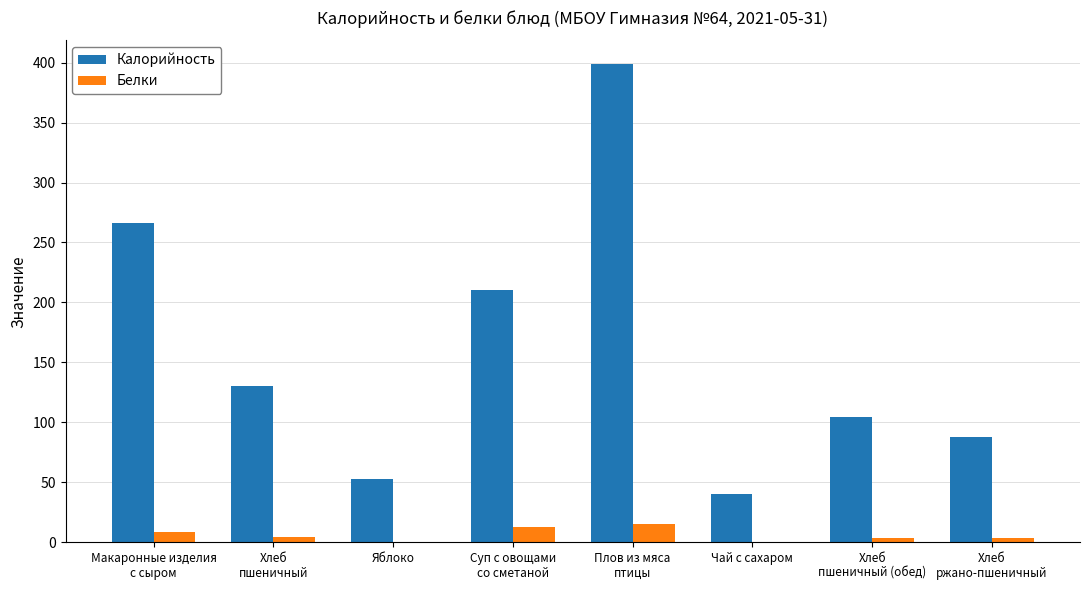

Which series changed the most between Суп с овощами
со сметаной and Хлеб
пшеничный (обед)?

Калорийность